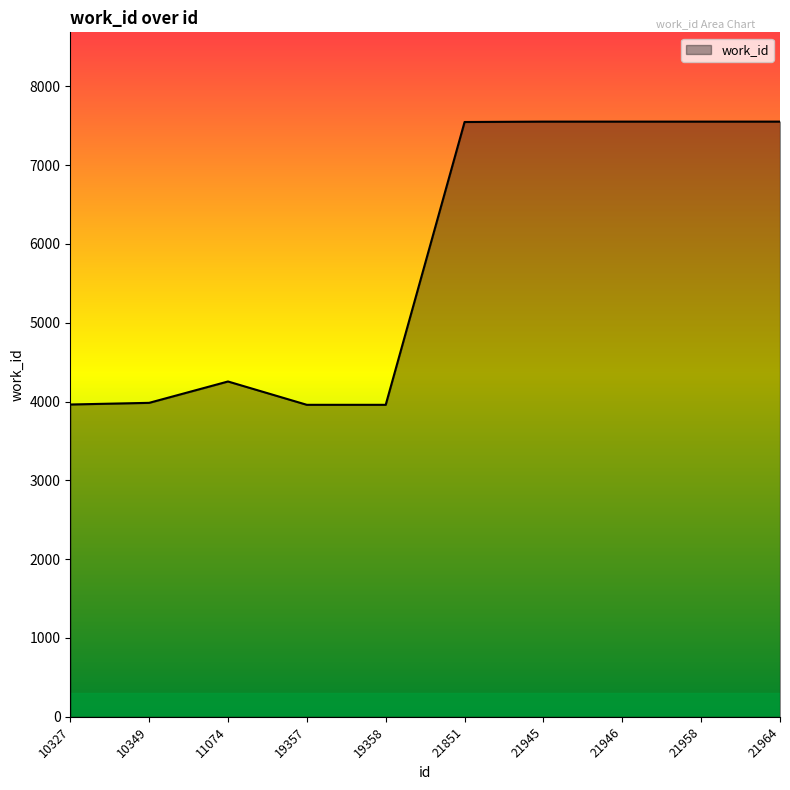

Is it true that the value at 21946 is 12907?

False